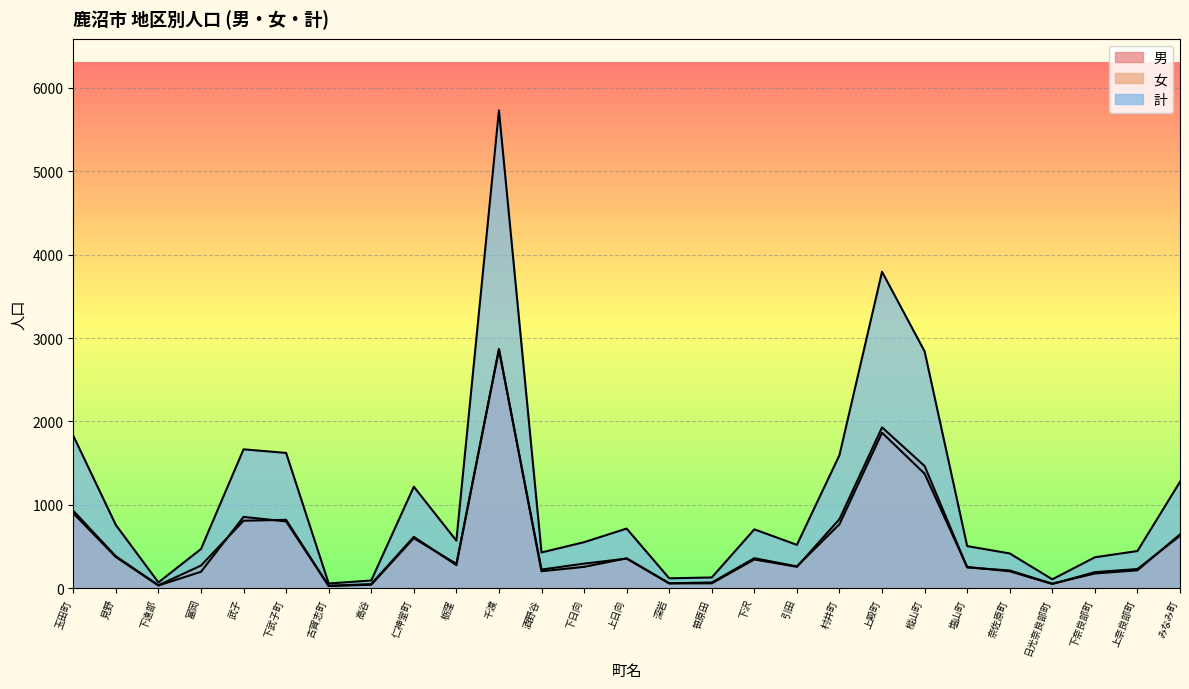

Which series has the largest total across all categories?

計